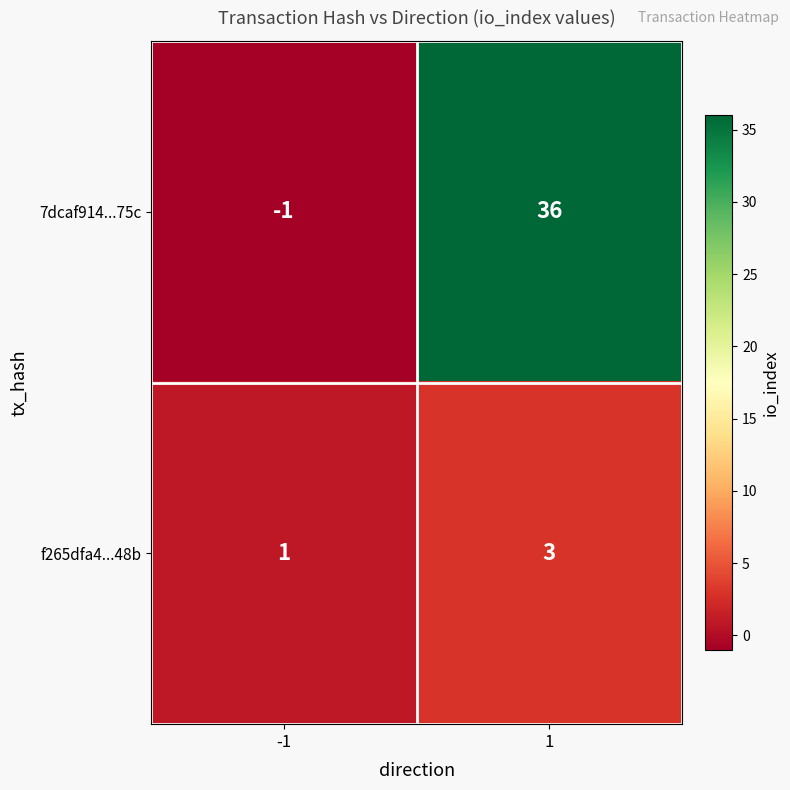

The value of f265dfa4...48b at 1 is 3. True or false?

True